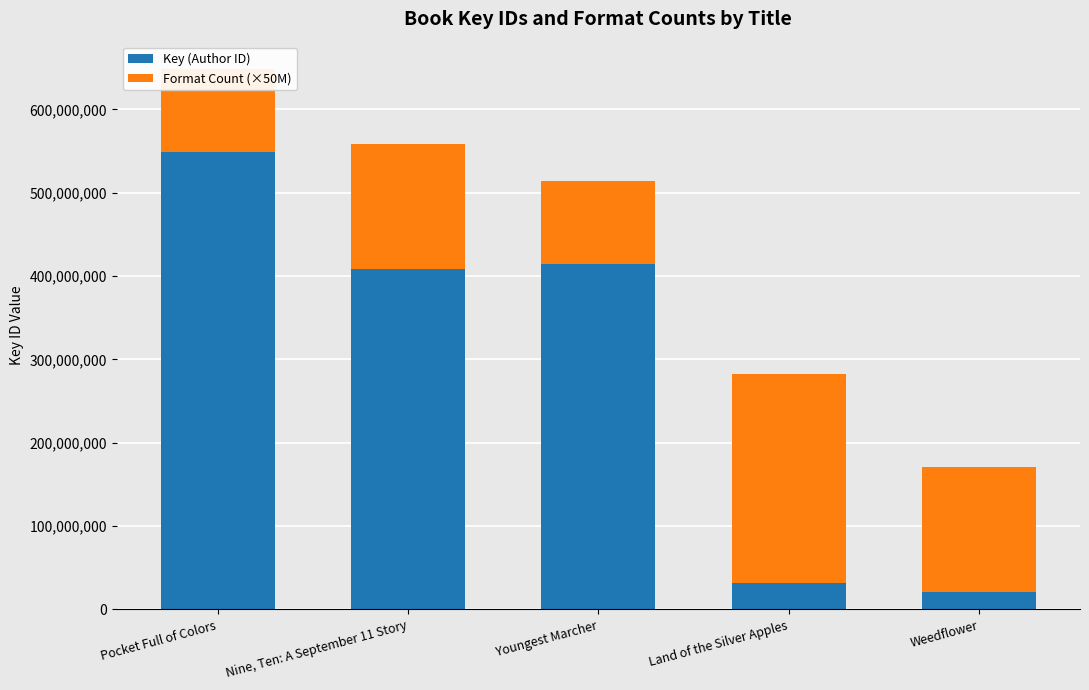

Reading right to left, what are all the values shown in this chart?

Key (Author ID): Weedflower=20961863	Land of the Silver Apples=32034762	Youngest Marcher=414137928	Nine, Ten: A September 11 Story=408889795	Pocket Full of Colors=548773548
Format Count (×50M): Weedflower=150000000	Land of the Silver Apples=250000000	Youngest Marcher=100000000	Nine, Ten: A September 11 Story=150000000	Pocket Full of Colors=100000000